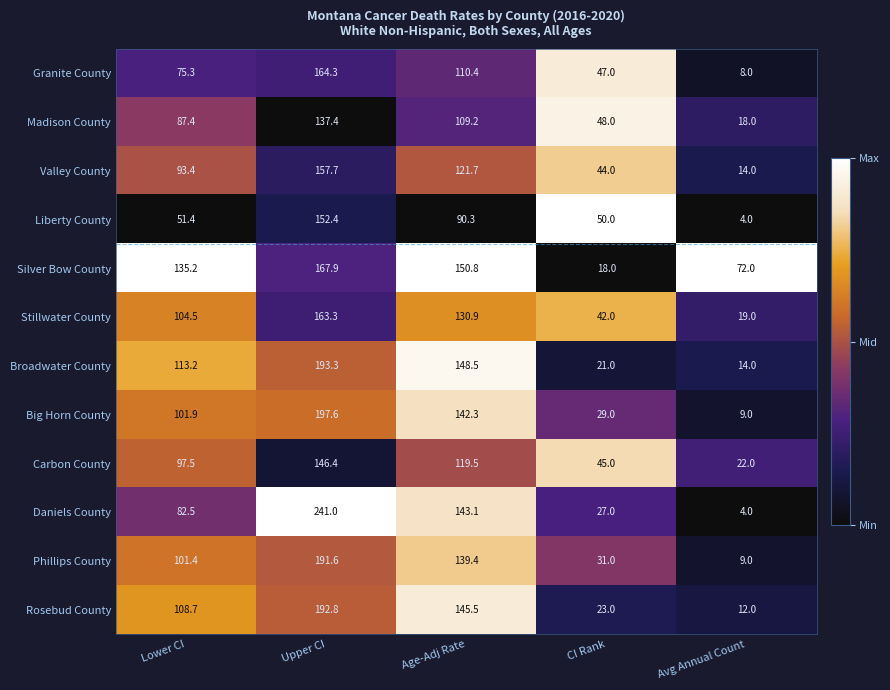

What is the minimum value for Phillips County?

9.0